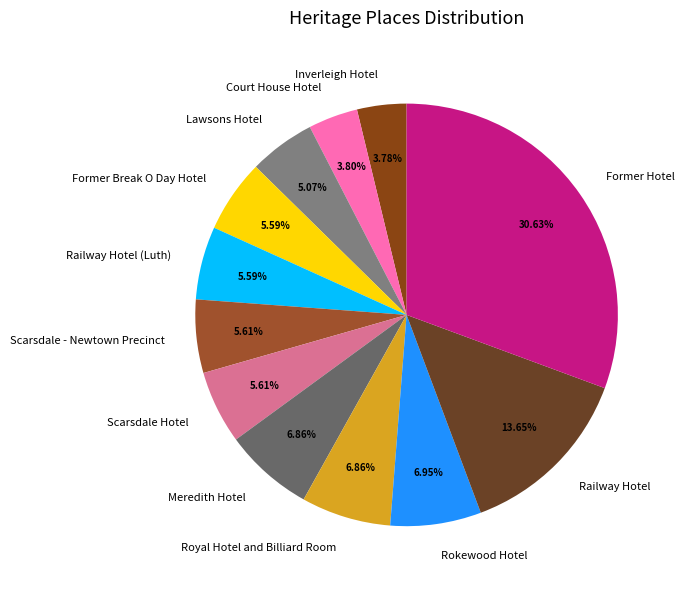

Is Former Hotel the majority of the pie?

No